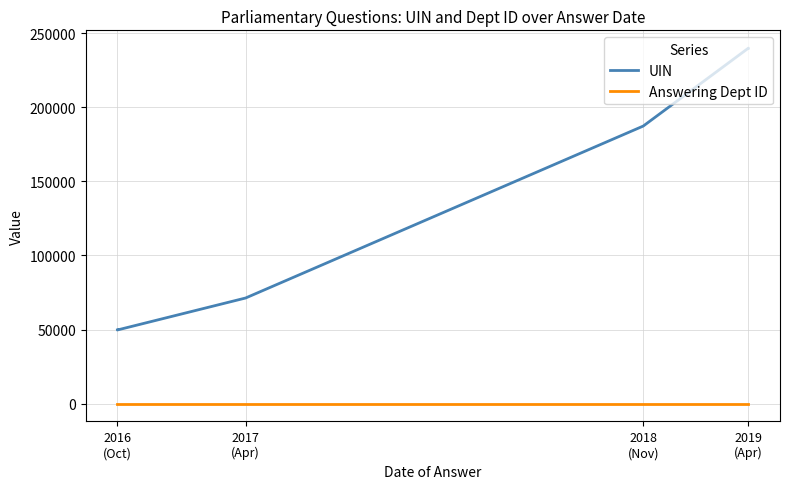

True or false: UIN has more than 2 points higher than both neighbors.

False